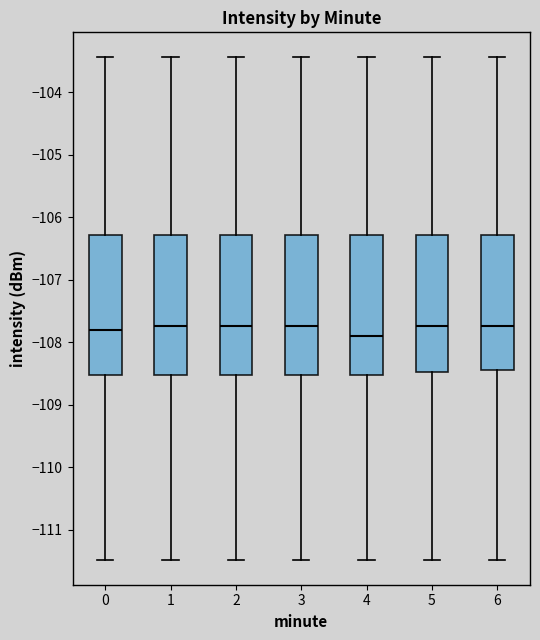

Reading left to right, transcribe this box plot: for each box, give where its median line is, the range the box spans, and where its two whiskers end, as read against the y-axis. The values are not printed on the chart, so give them approximately, as read against the axis.

0: median -107.8, box -108.5 to -106.3, whiskers -111.5 to -103.4
1: median -107.7, box -108.5 to -106.3, whiskers -111.5 to -103.4
2: median -107.7, box -108.5 to -106.3, whiskers -111.5 to -103.4
3: median -107.7, box -108.5 to -106.3, whiskers -111.5 to -103.4
4: median -107.9, box -108.5 to -106.3, whiskers -111.5 to -103.4
5: median -107.7, box -108.5 to -106.3, whiskers -111.5 to -103.4
6: median -107.7, box -108.4 to -106.3, whiskers -111.5 to -103.4